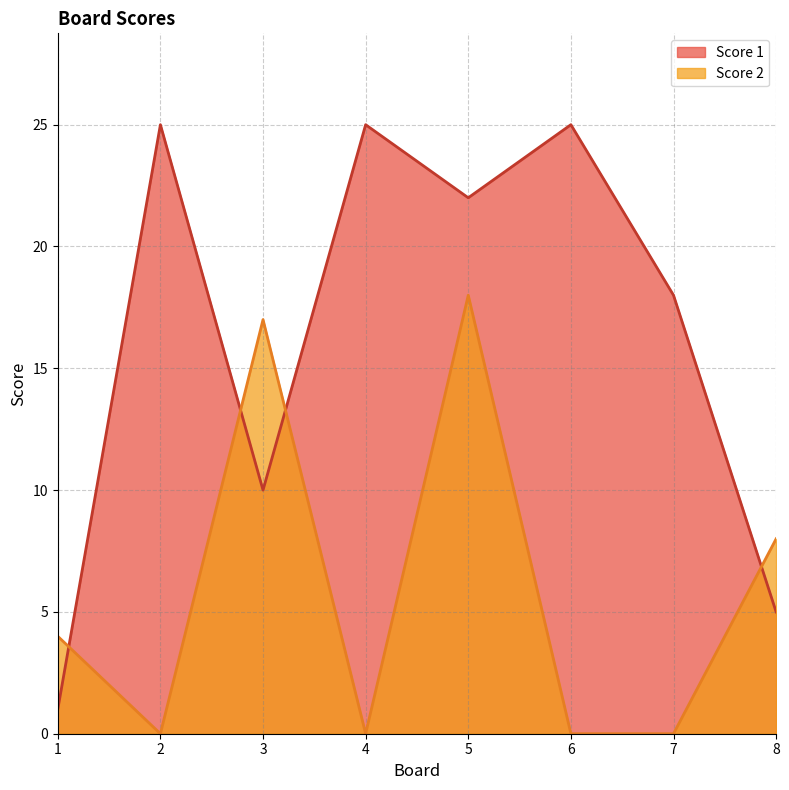

After their last crossing, which series has the higher values: Score 2 or Score 1?

Score 2